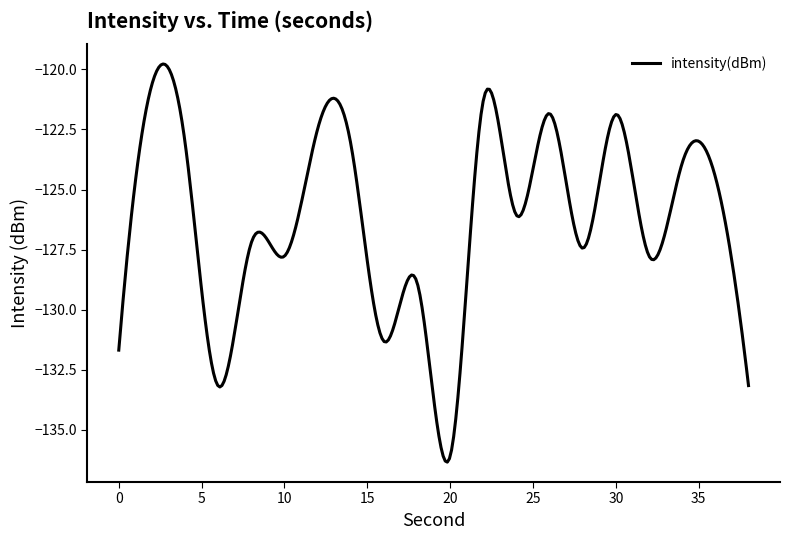

What is the smallest value displayed?

-136.3